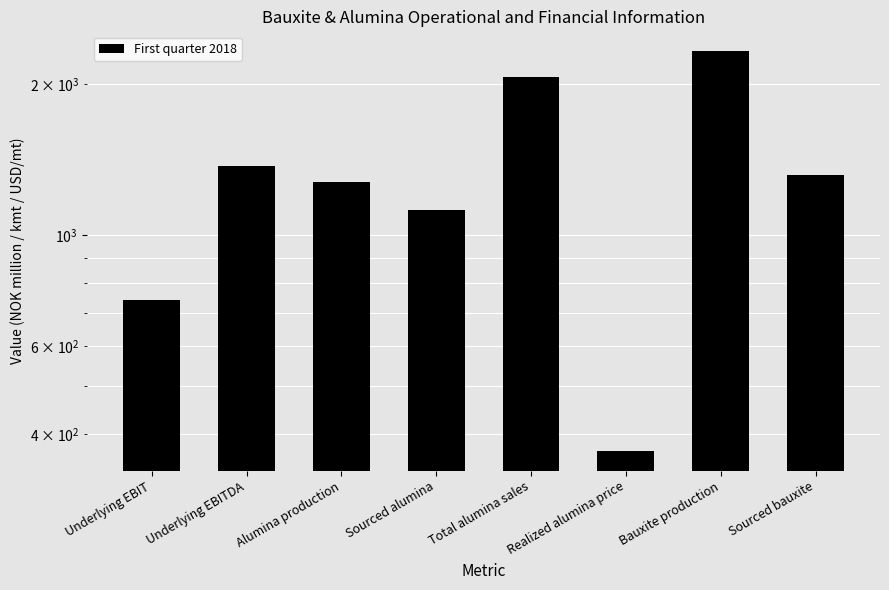

Which label corresponds to the smallest value in the chart?

Realized alumina price